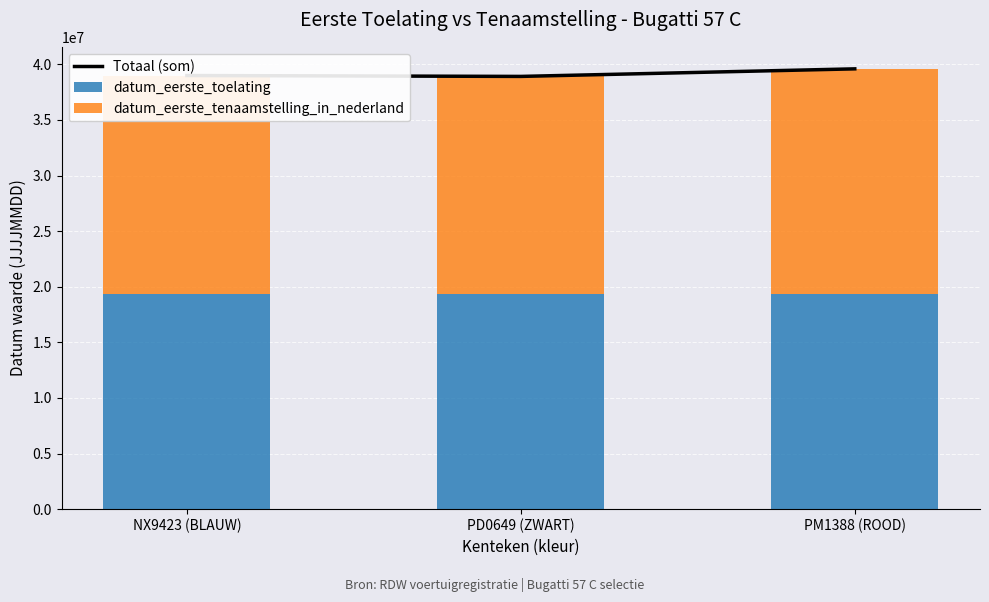

Which series has the largest range (max minus min)?

Totaal (som)